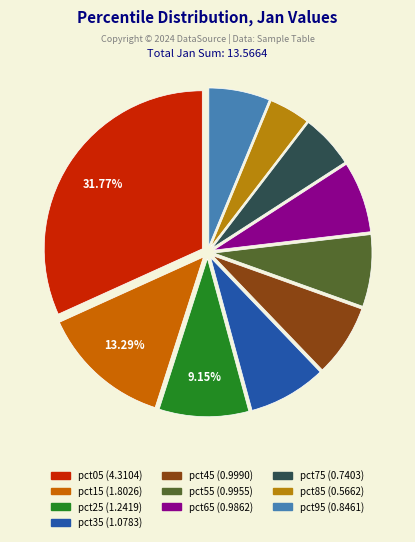

Count the number of slices in the pie.

10